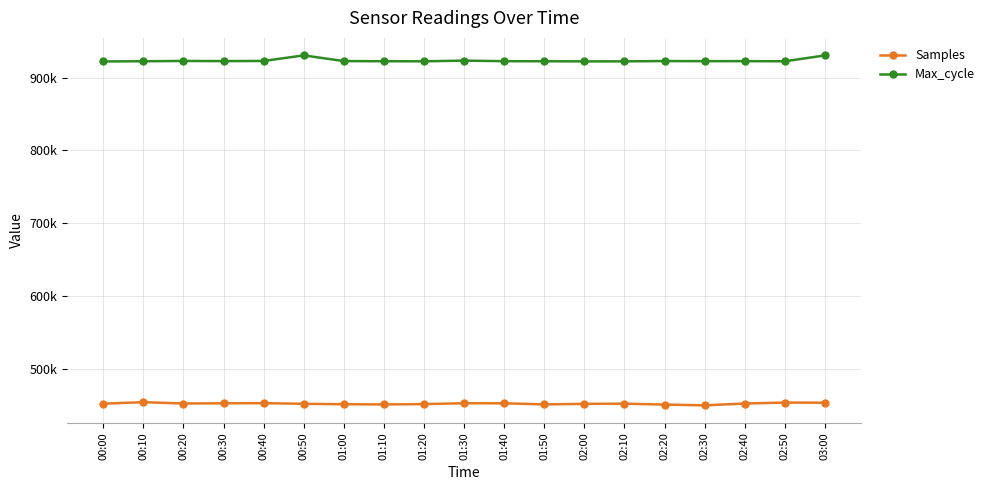

At how many categories does at least one series exceed 728719?

19